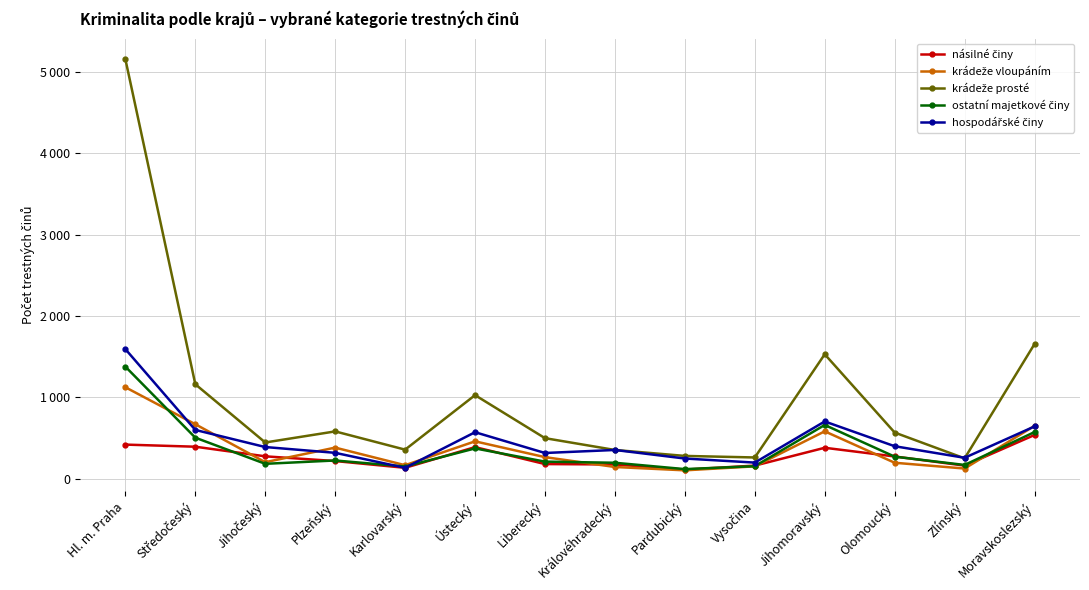

Reading left to right, transcribe all the data shown in this chart.

násilné činy: 421	395	277	219	136	390	182	177	114	163	382	275	163	539
krádeže vloupáním: 1125	671	205	384	168	461	267	146	105	154	584	198	127	651
krádeže prosté: 5153	1162	447	583	359	1028	500	355	282	263	1530	569	252	1656
ostatní majetkové činy: 1378	506	185	226	152	374	212	198	120	156	662	273	171	575
hospodářské činy: 1593	601	391	320	136	573	318	355	250	200	705	401	259	644